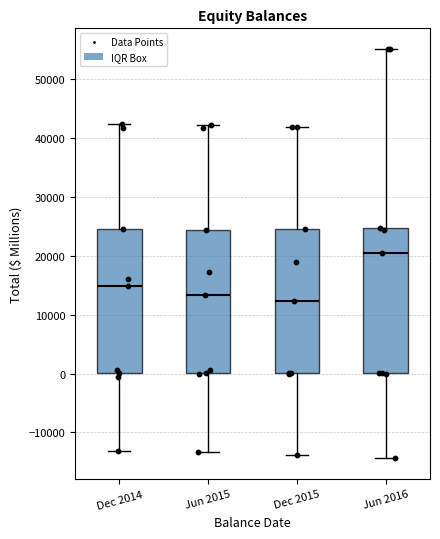

Where does the lower whisker of the box for Dec 2014 end on the y-axis? The values are not printed on the chart, so give them approximately, as read against the axis.

-13000